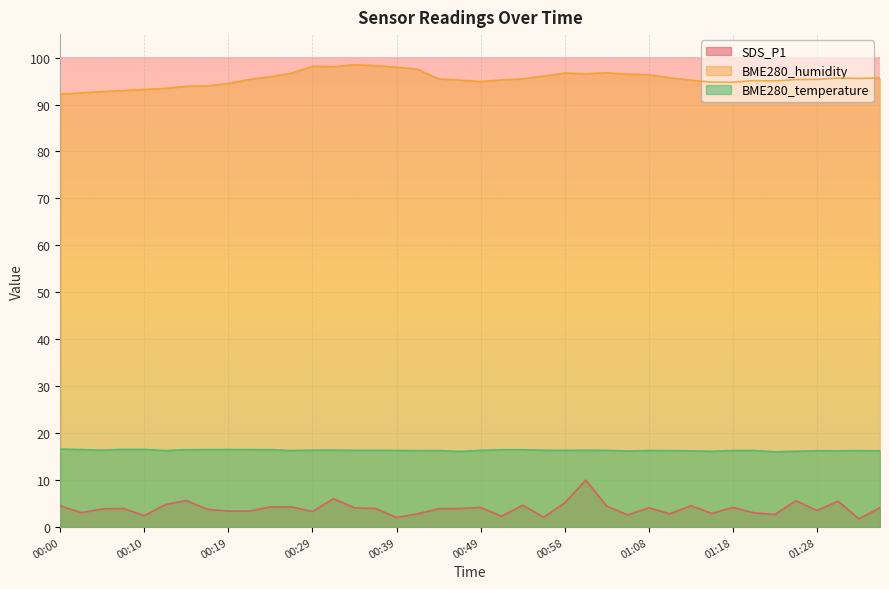

What is the label of the 33rd point from the right?

00:17